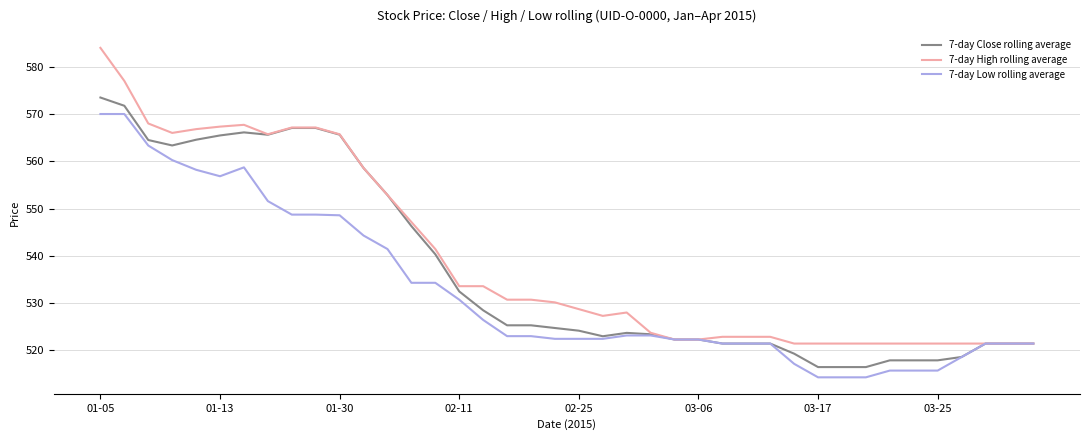

Rank the series by their maximum value, from highest to lowest.

7-day High rolling average, 7-day Close rolling average, 7-day Low rolling average